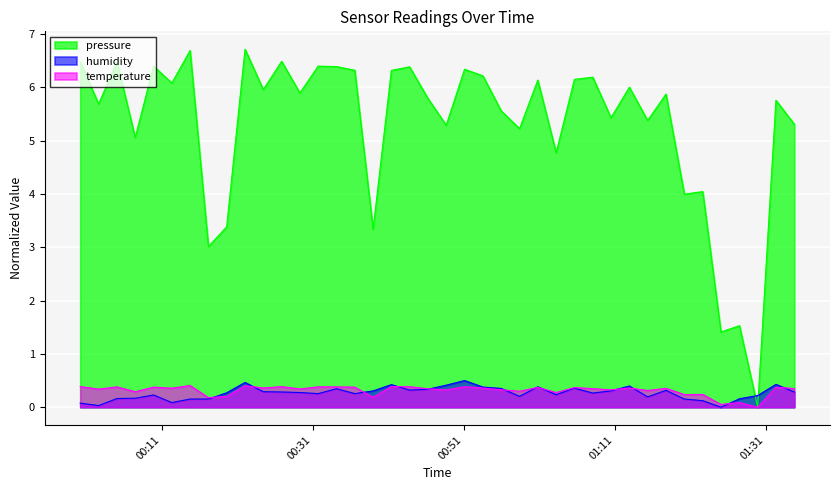

True or false: pressure has more than 2 points higher than both neighbors.

True